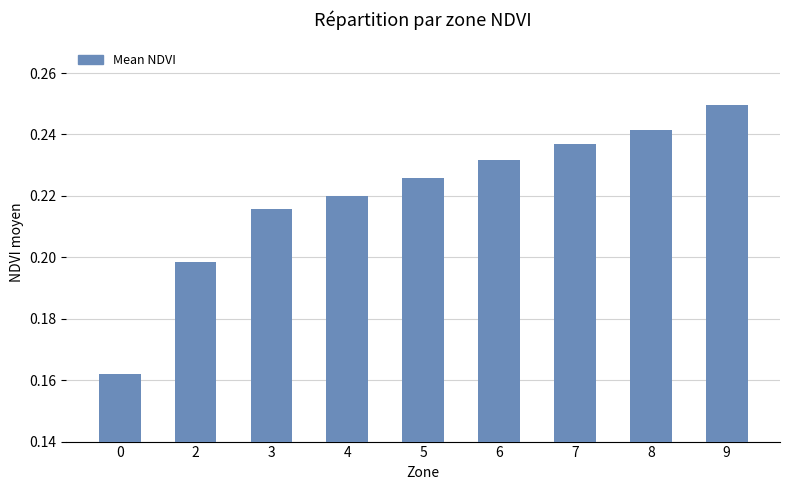

List the labels in order of value, largest first.

9, 8, 7, 6, 5, 4, 3, 2, 0